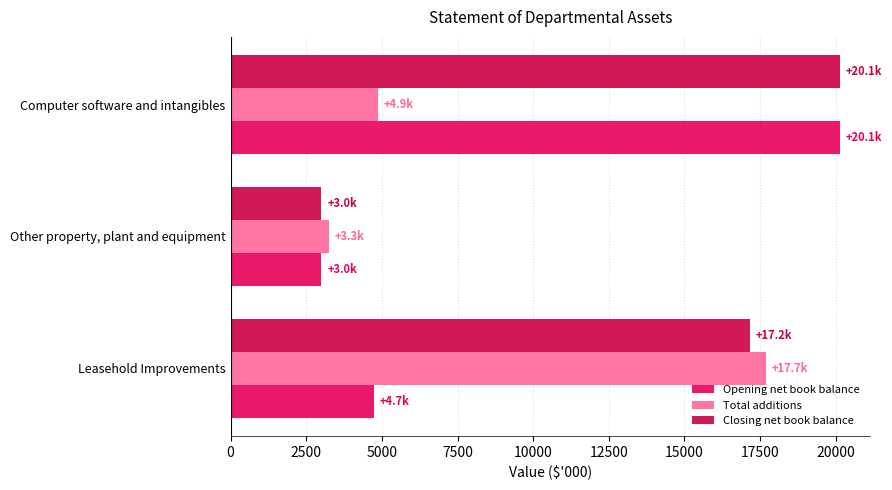

What is the sum of all Closing net book balance values?

40288